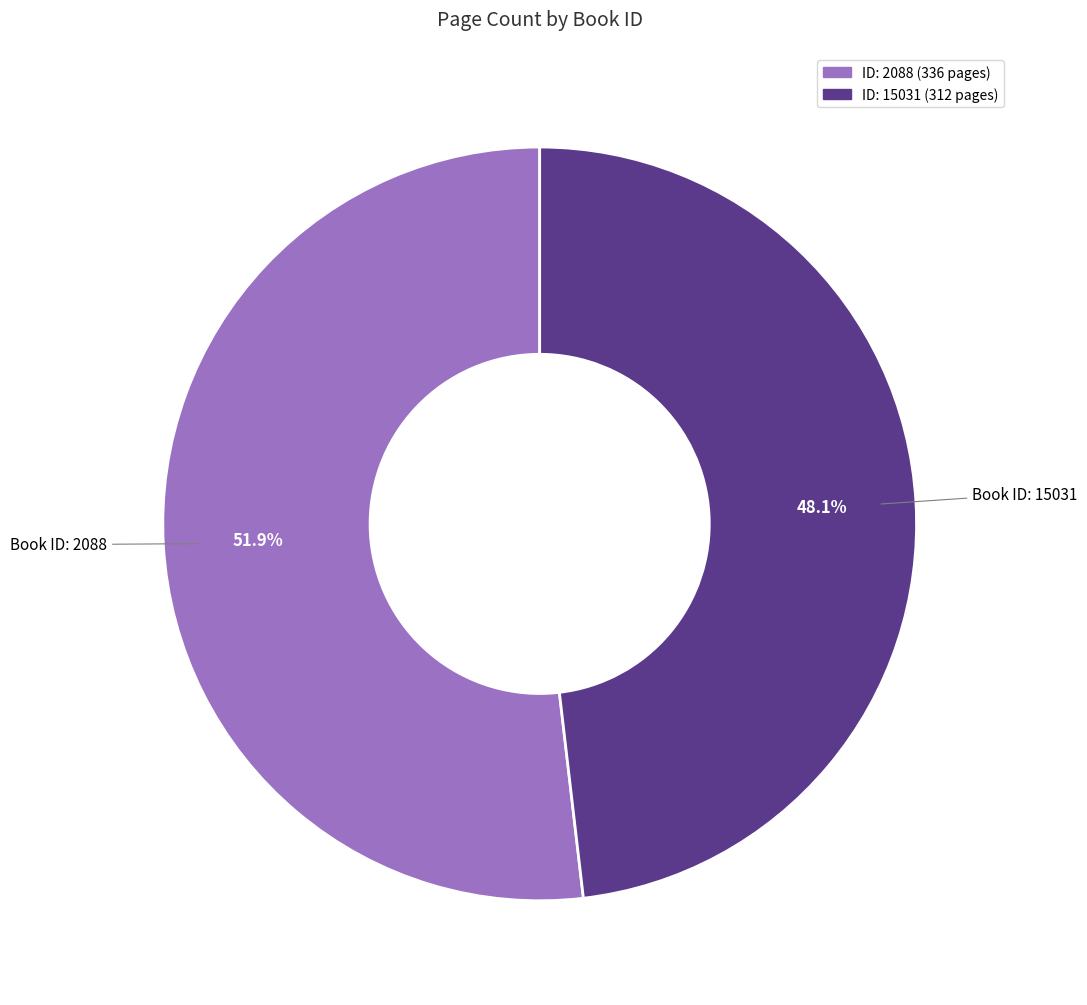

Is there any slice that represents more than half of the pie?

Yes